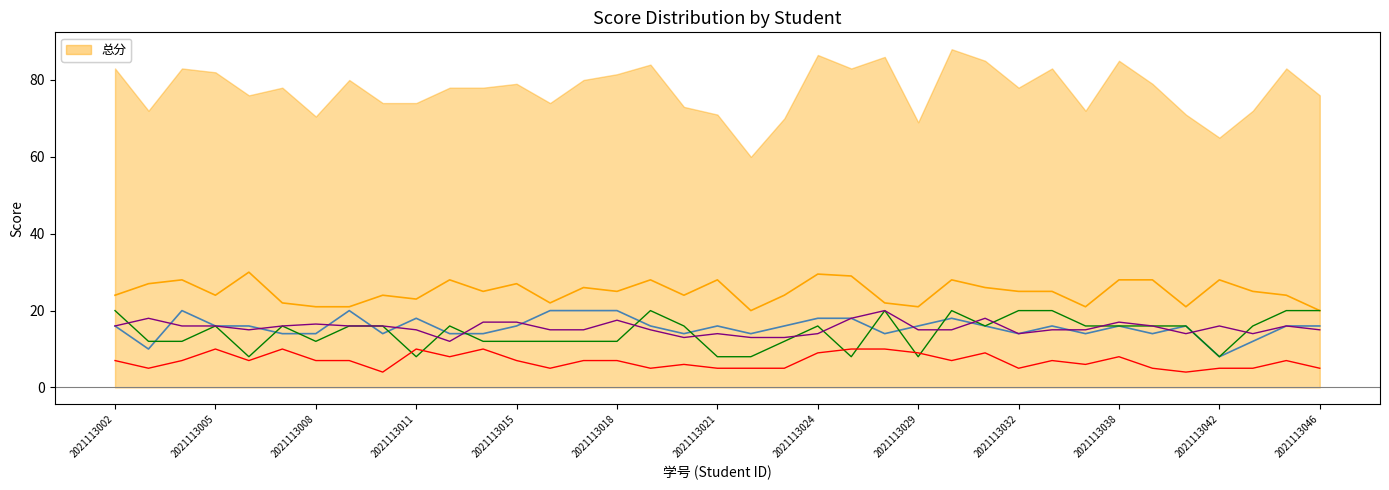

True or false: 三.(20分) has a value of 6.1 at 2021113005.

False